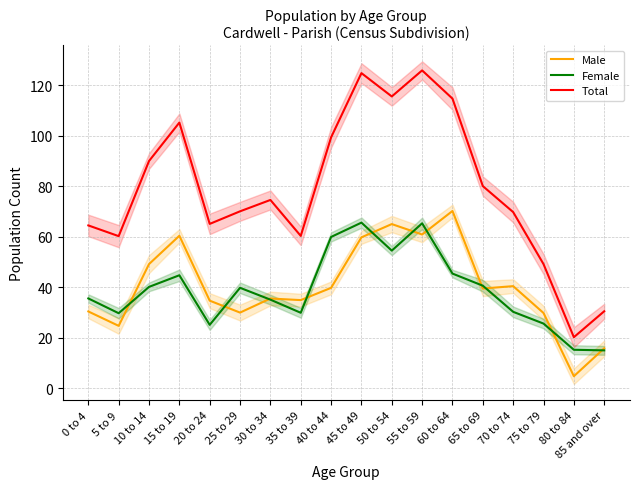

The Male series shows 60.4 at 15 to 19. True or false?

True